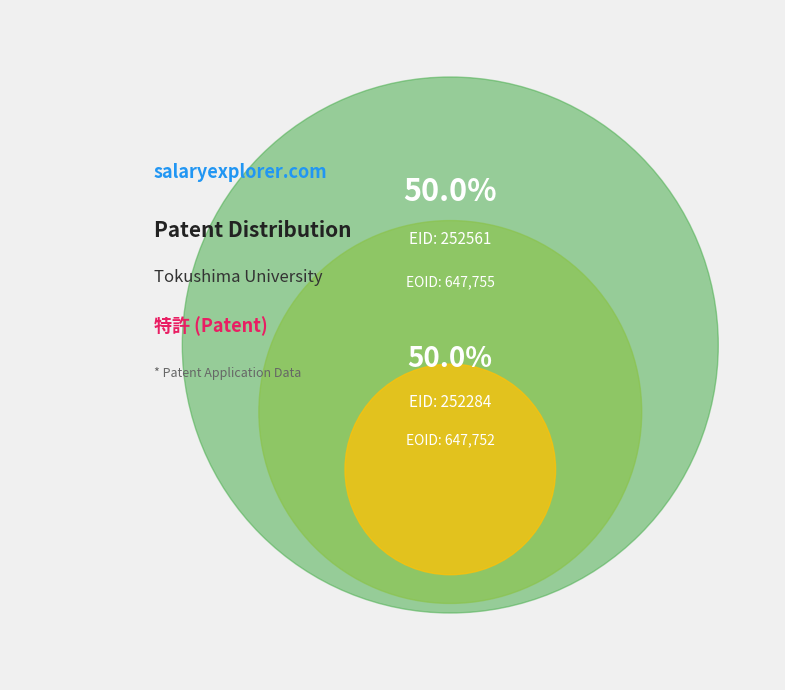

Is the sum of 252284 and 252561 greater than half?

Yes